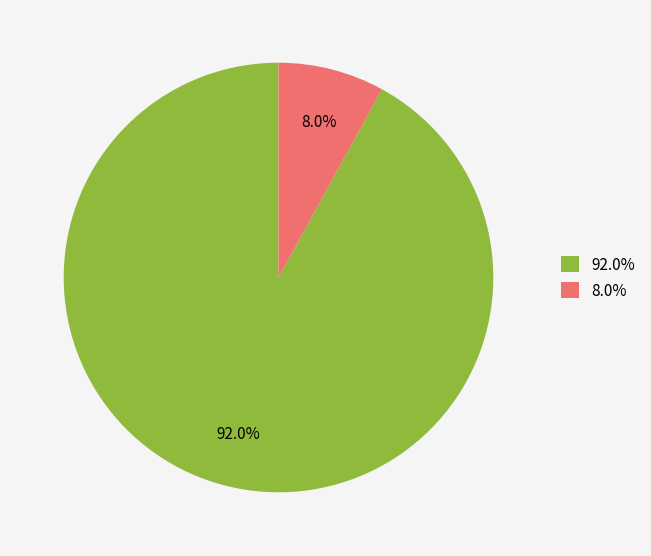

What is the ratio of the value at 92.0% to the value at 8.0%?

11.5